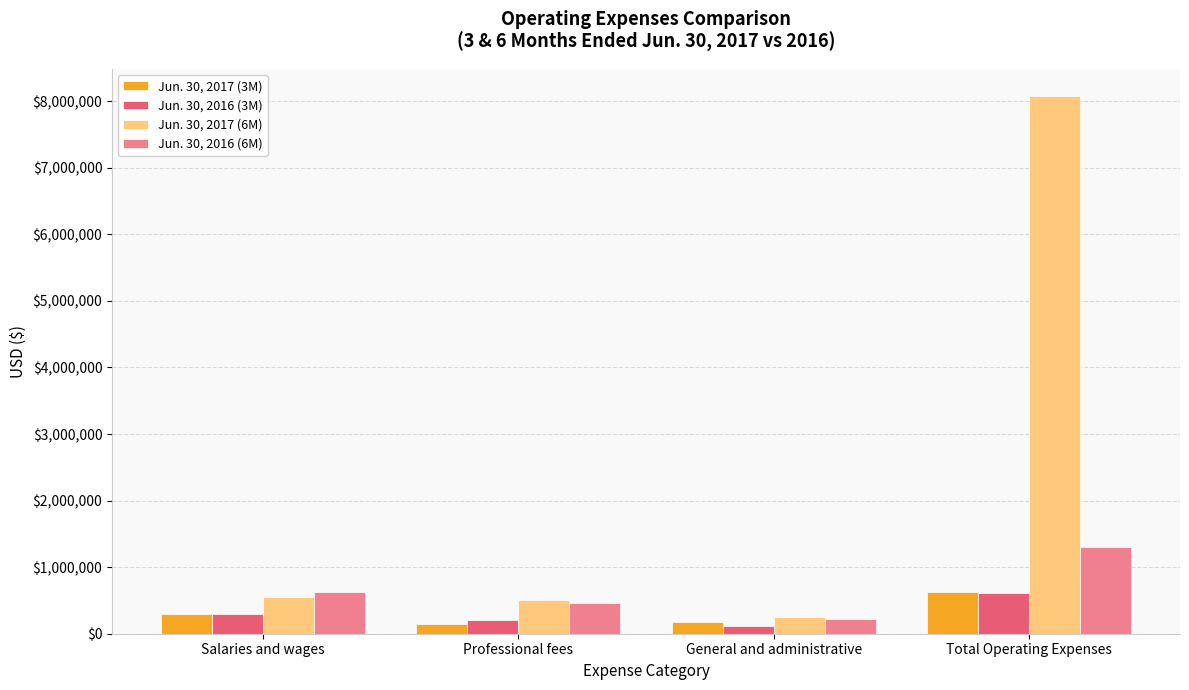

What is the average value of the Jun. 30, 2016 (3M) series?

307197